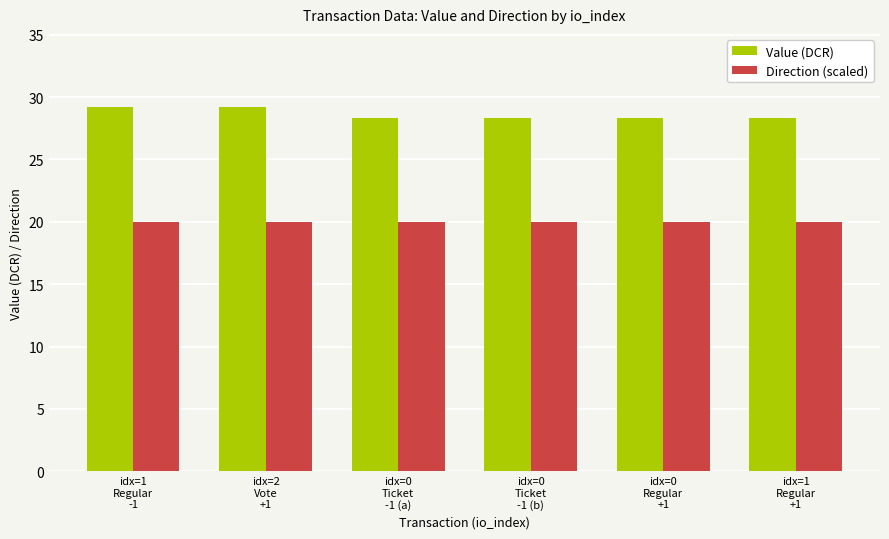

How many groups of bars are there?

6